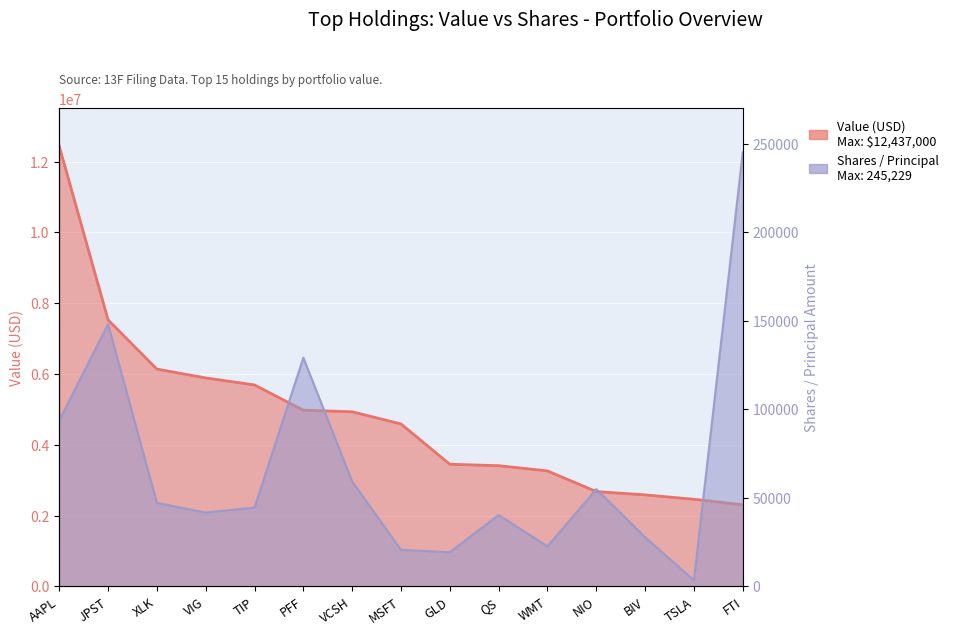

True or false: Shares or principal amount has a value of 3486 at TSLA.

True